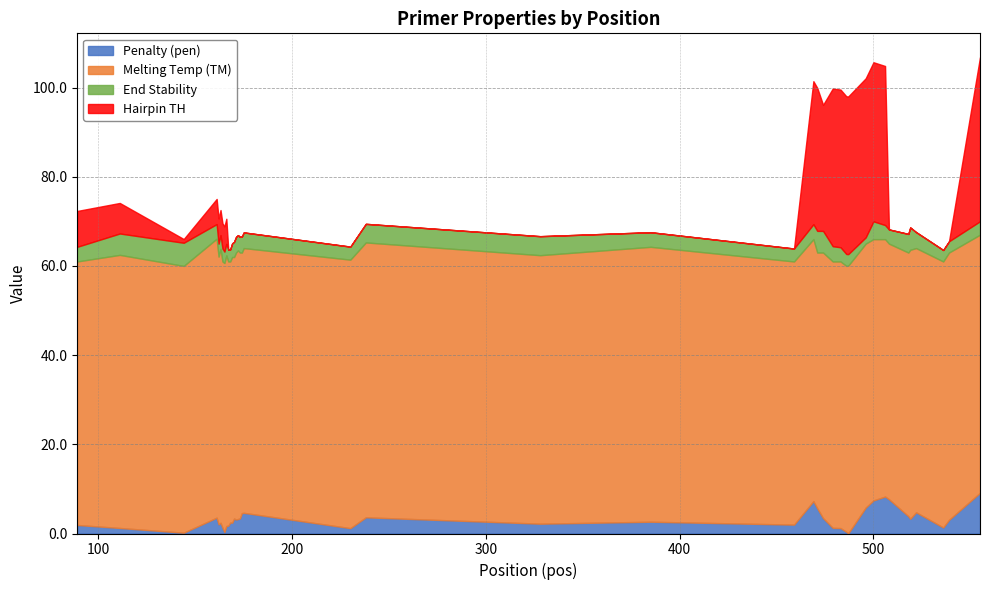

What is the maximum value for Penalty (pen)?

9.1